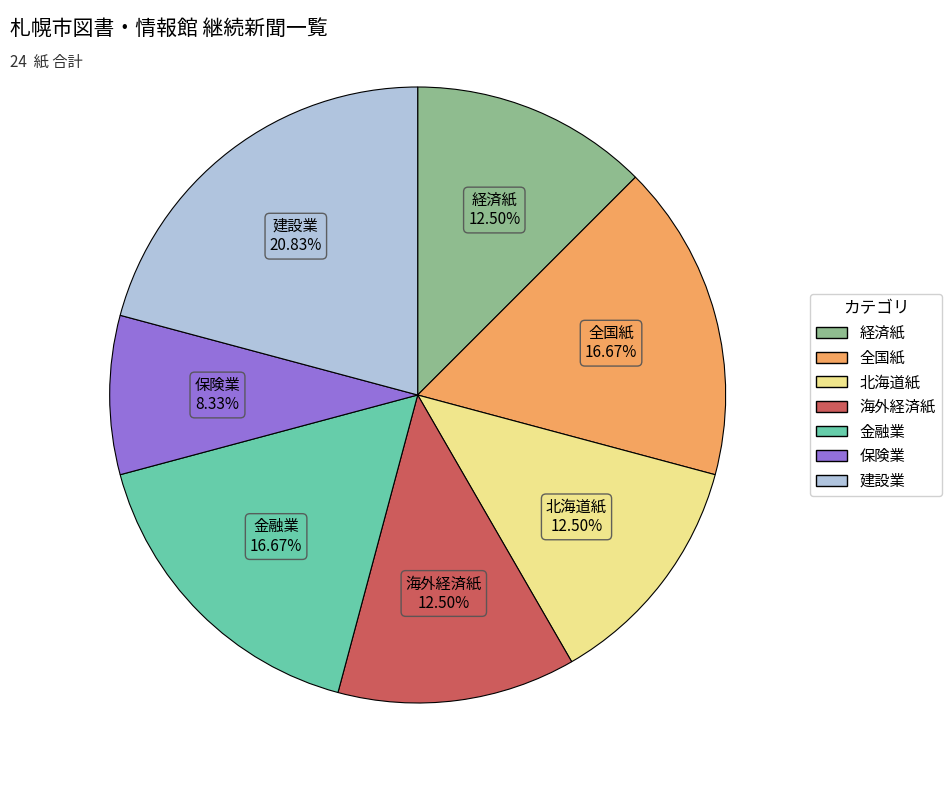

Which slice is the largest?

建設業